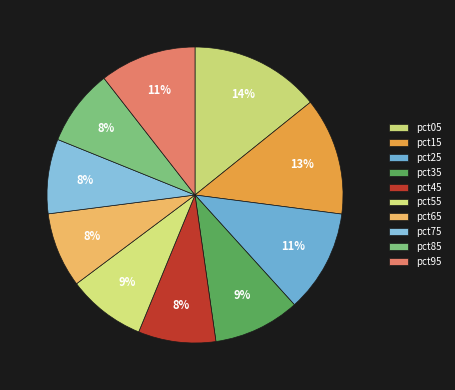

To the nearest percent, what percentage of the pie is pct45?

8%